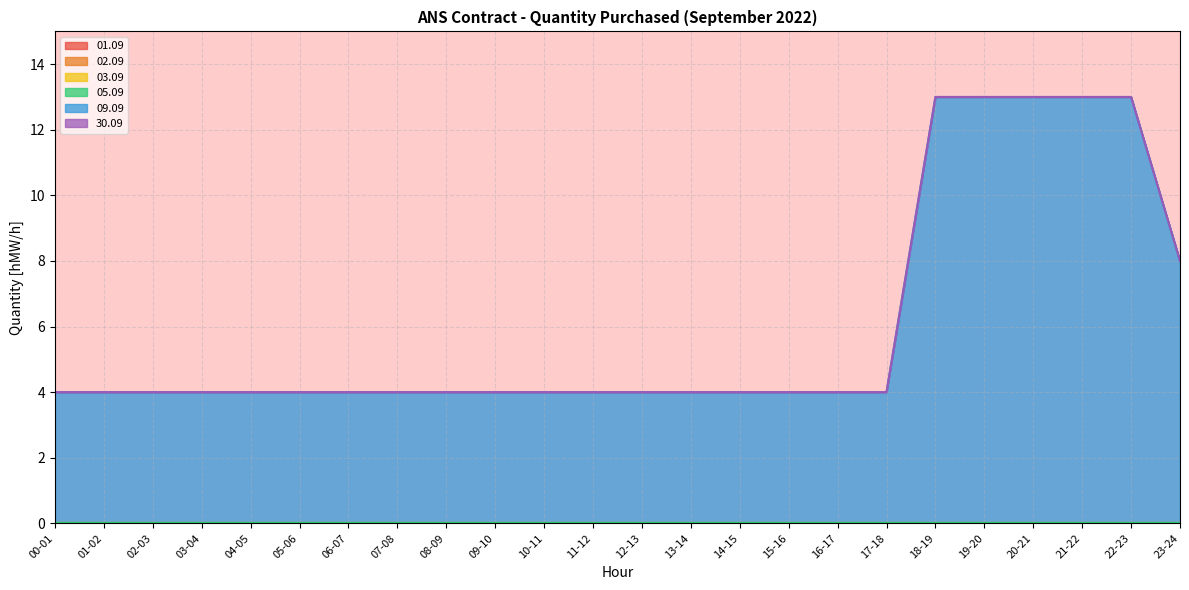

List the labels in order of 02.09 value, largest first.

00-01, 01-02, 02-03, 03-04, 04-05, 05-06, 06-07, 07-08, 08-09, 09-10, 10-11, 11-12, 12-13, 13-14, 14-15, 15-16, 16-17, 17-18, 18-19, 19-20, 20-21, 21-22, 22-23, 23-24